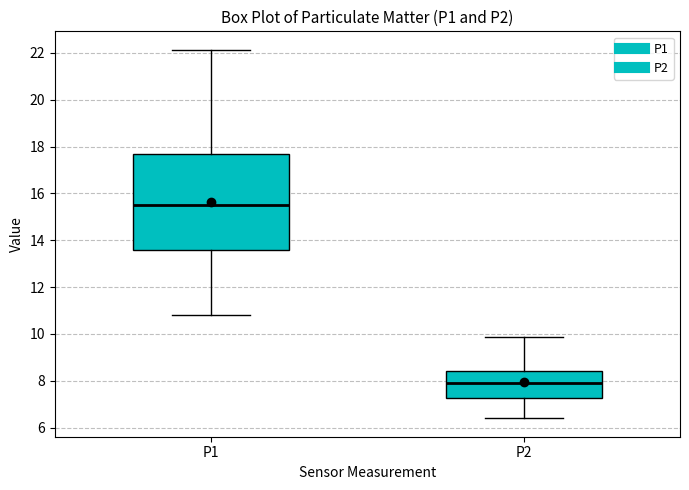

Which box's median line is the highest?

P1